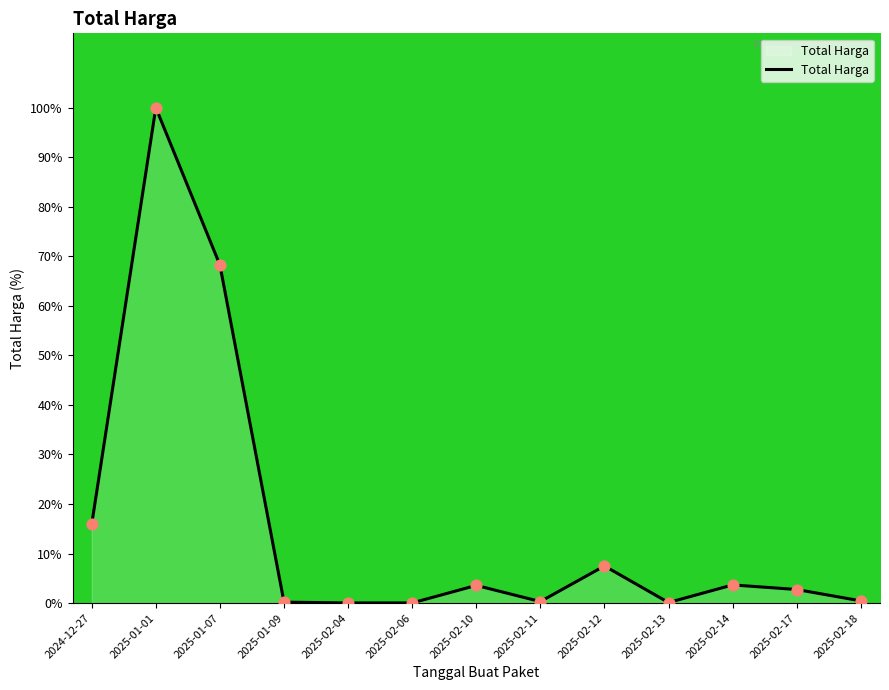

What is the change in value from 2025-02-06 to 2025-02-12?

+7.5